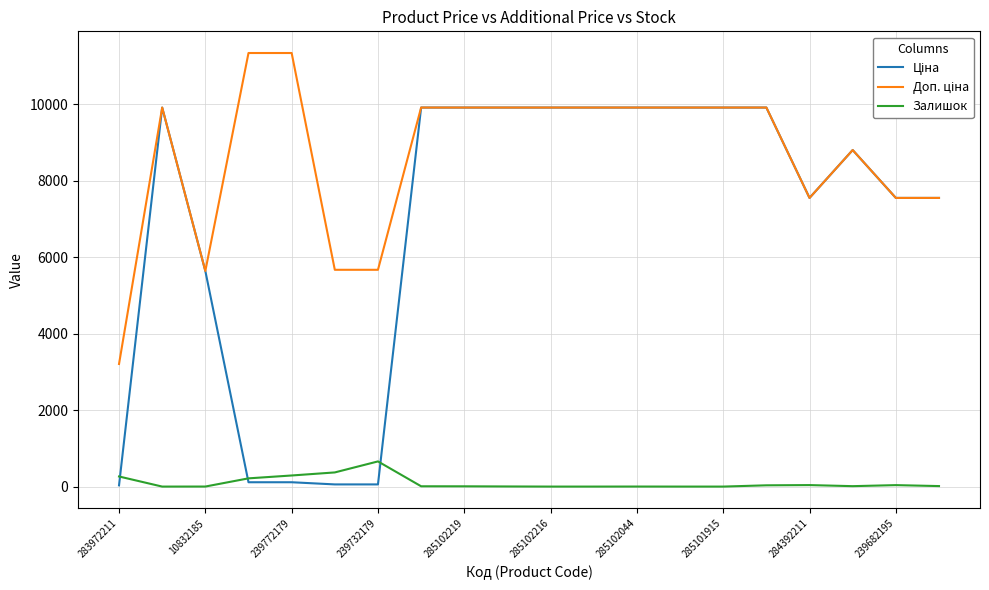

What is the maximum value shown in the chart?

11334.0